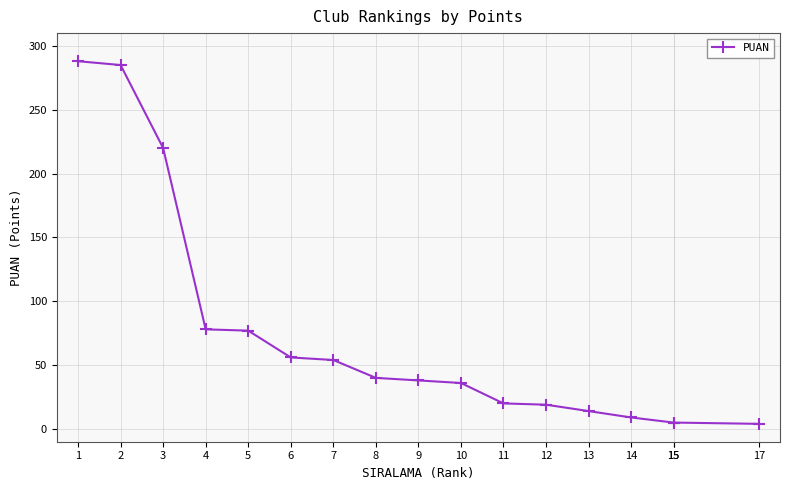

What is the value of the 12th point from the left?

19